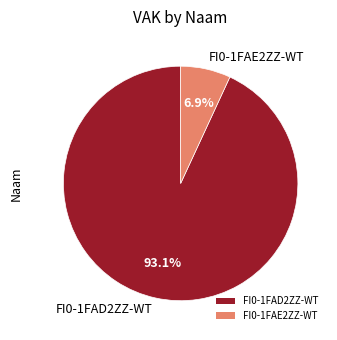

How many segments does this pie chart have?

2